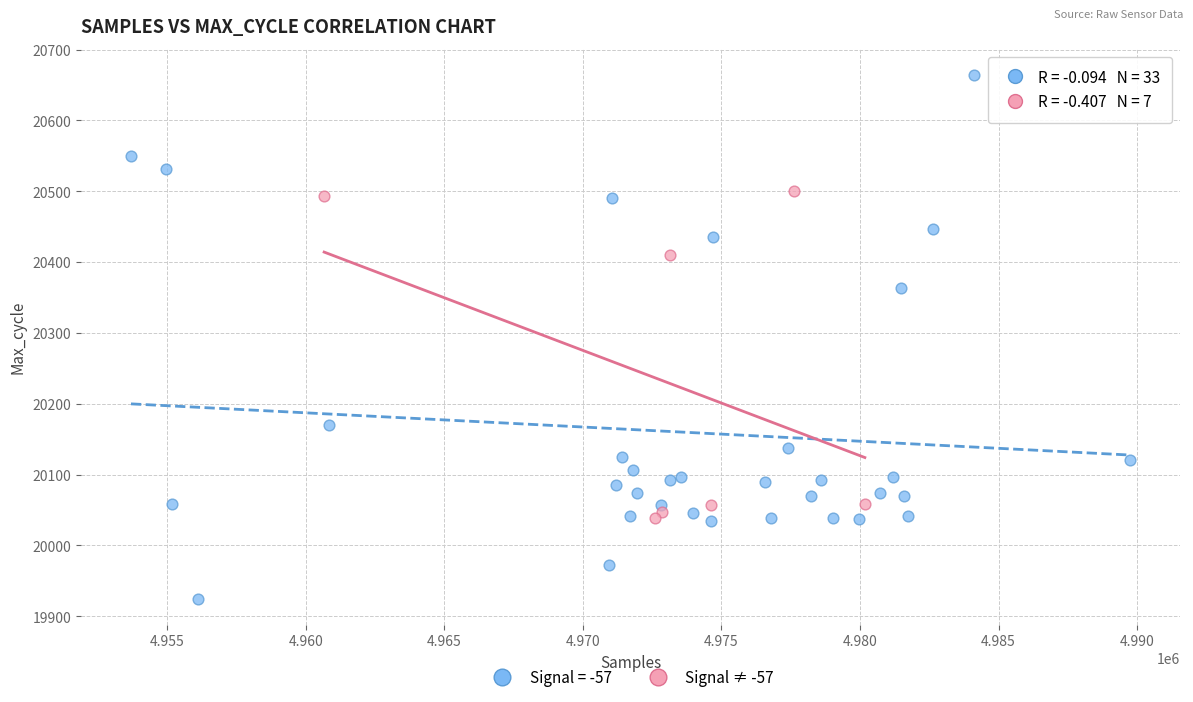

Which series contains the lowest Y value?

Signal = -57